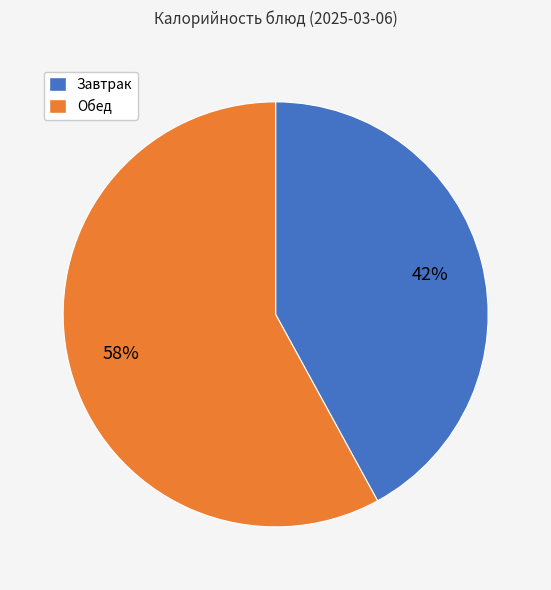

How many segments does this pie chart have?

2